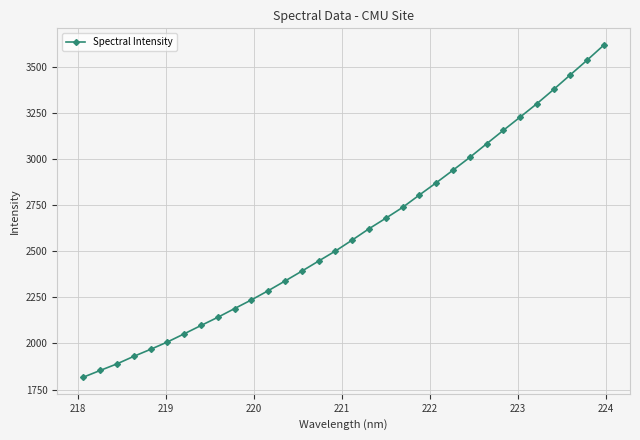

What is the smallest value displayed?

1817.3